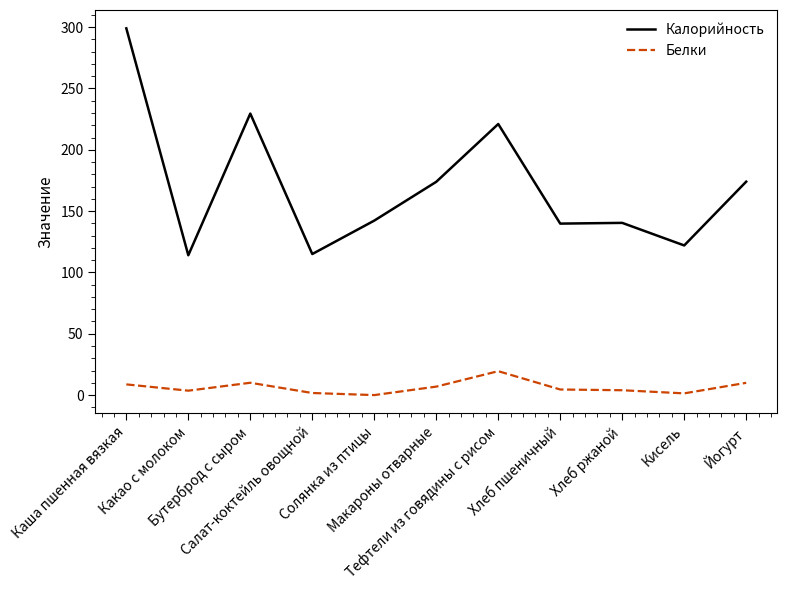

What is the lowest value of the Калорийность series?

114.0